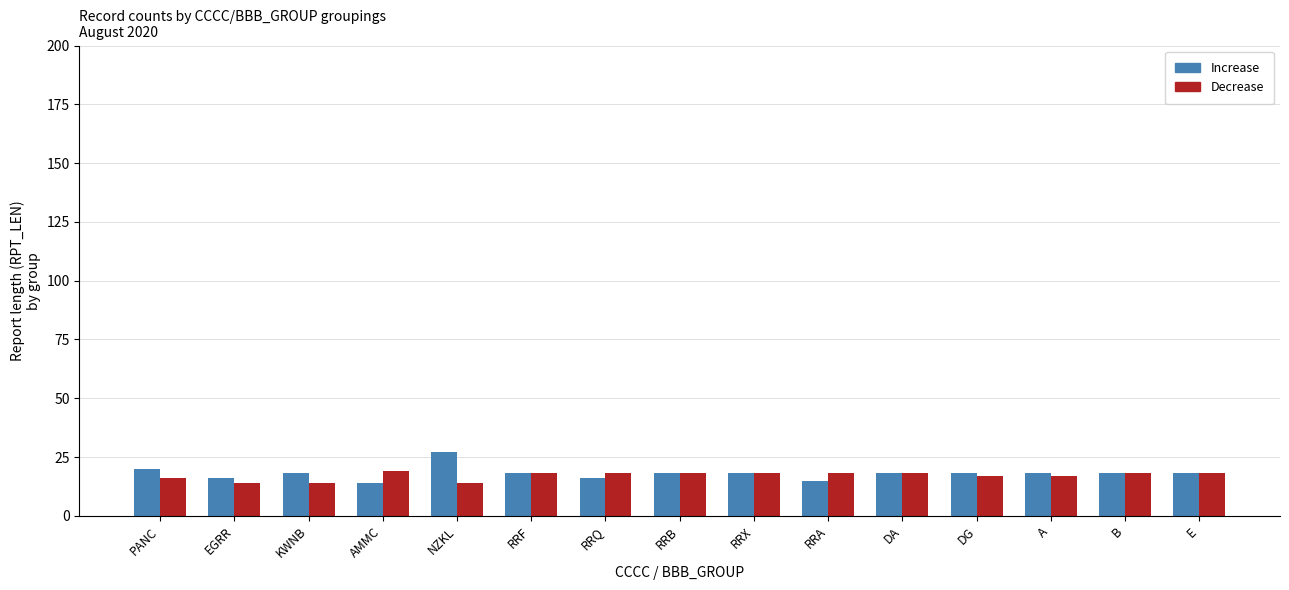

True or false: Increase has a value of 12 at PANC.

False